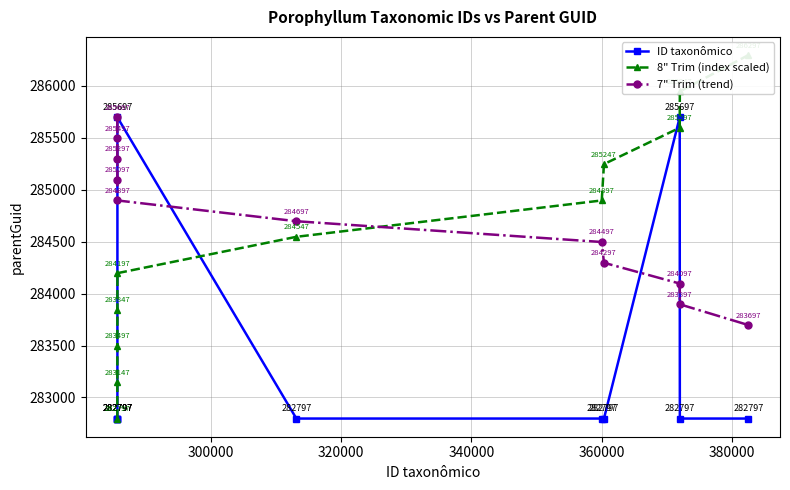

What is the value of the ID taxonômico point at the 9th from the left?

285697